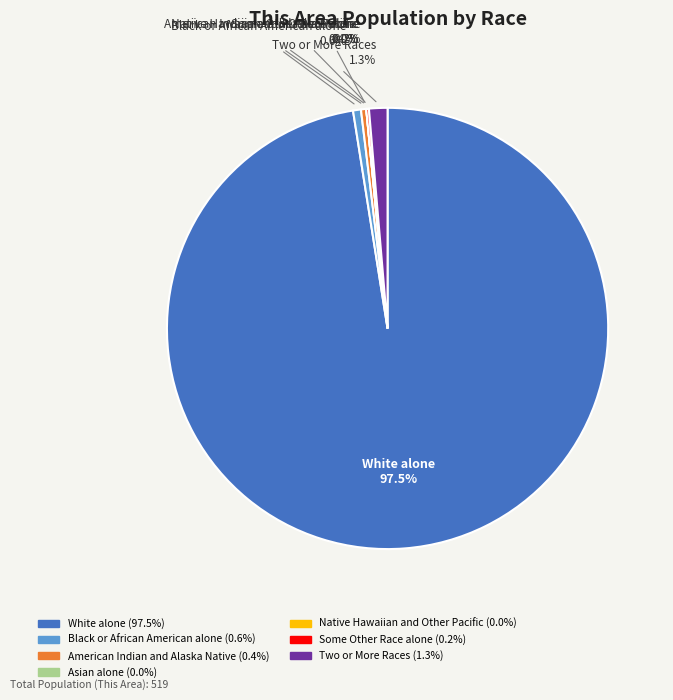

What is the largest slice in the pie chart?

White alone